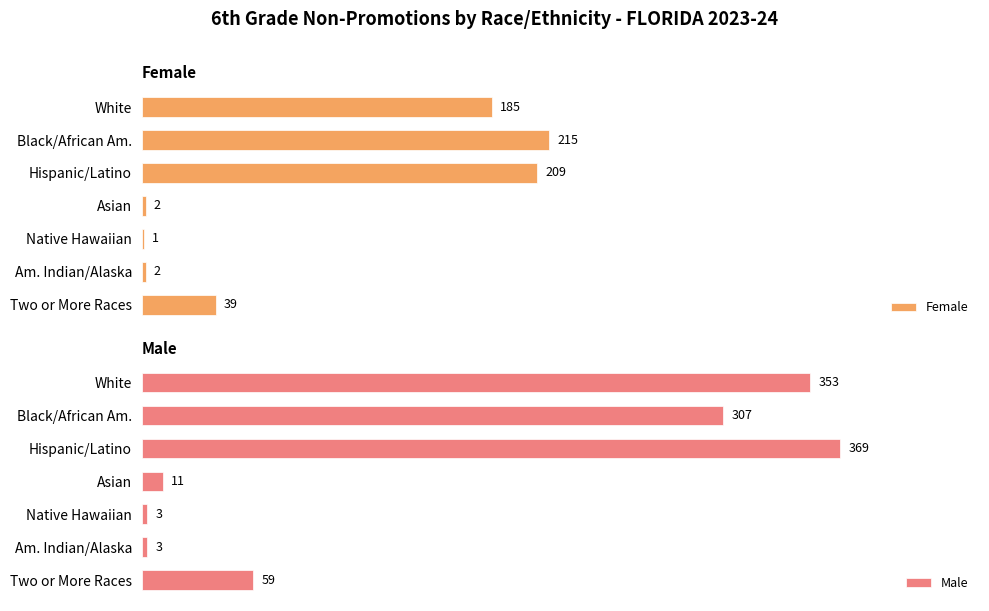

At which label is Male closest to 186?

Black/African Am.